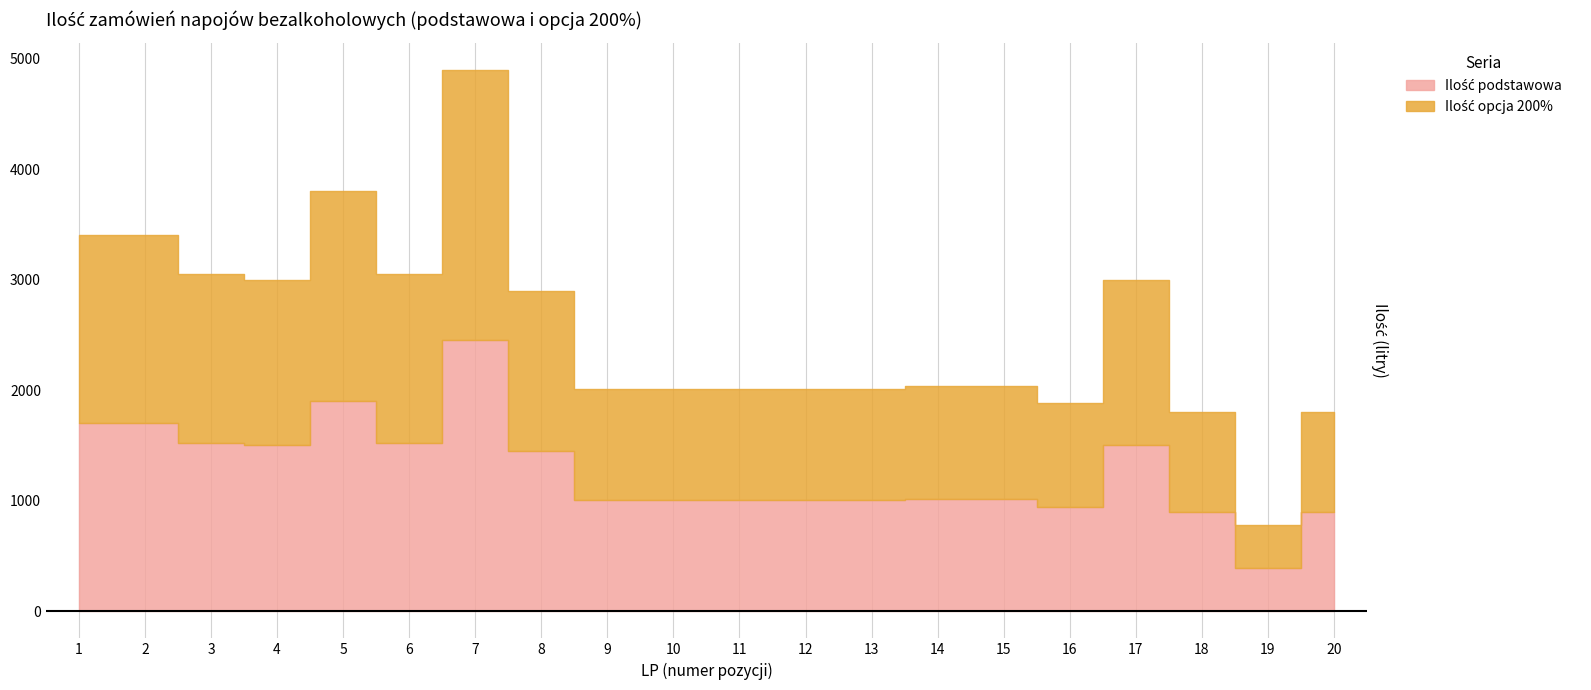

What is the value of the Ilość opcja 200% point at the 10th from the left?

2010